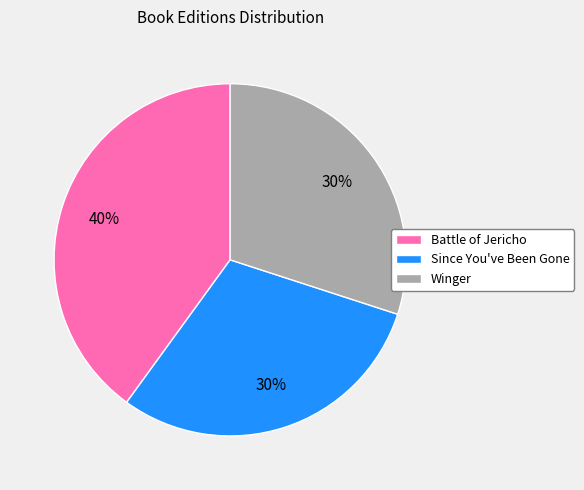

What is the largest slice in the pie chart?

Battle of Jericho